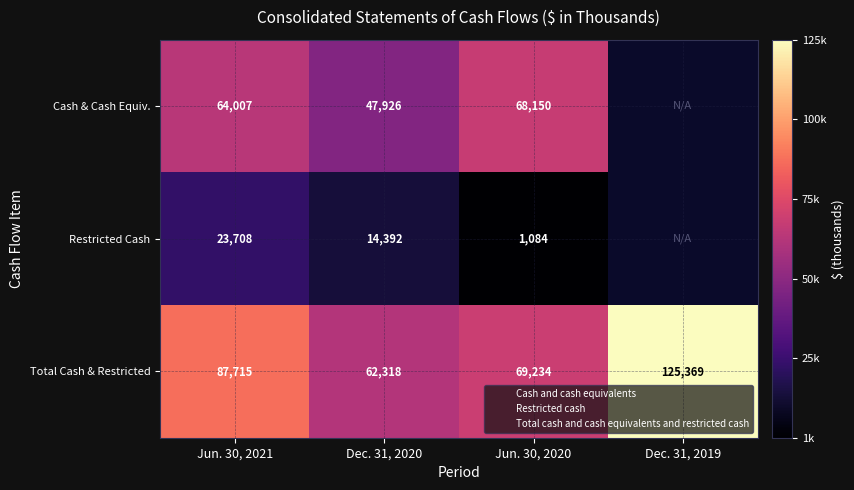

Between Dec. 31, 2019 and Dec. 31, 2020, which is larger?

Dec. 31, 2020